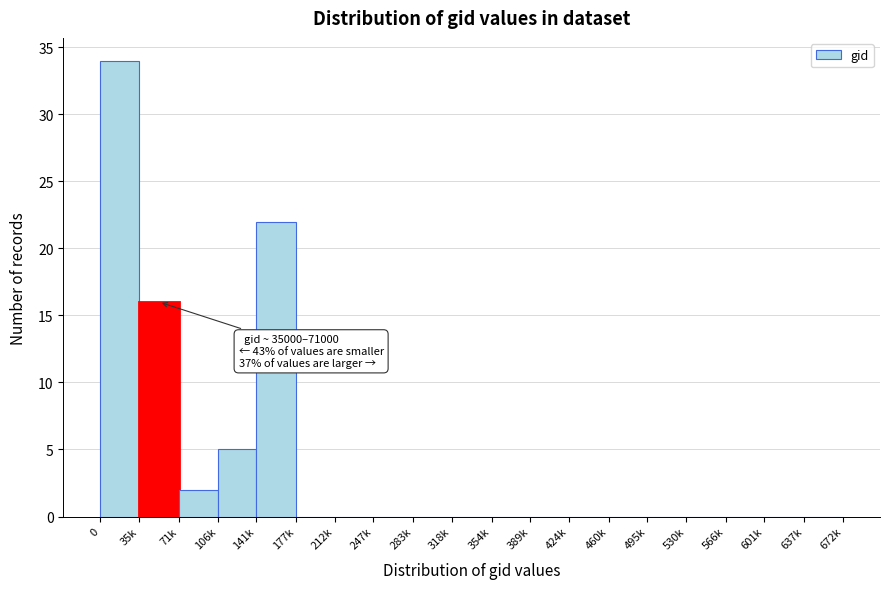

Reading right to left, transcribe all the data shown in this chart.

637k=0	601k=0	566k=0	530k=0	495k=0	460k=0	424k=0	389k=0	354k=0	318k=0	283k=0	247k=0	212k=0	177k=0	141k=22	106k=5	71k=2	35k=16	0=34